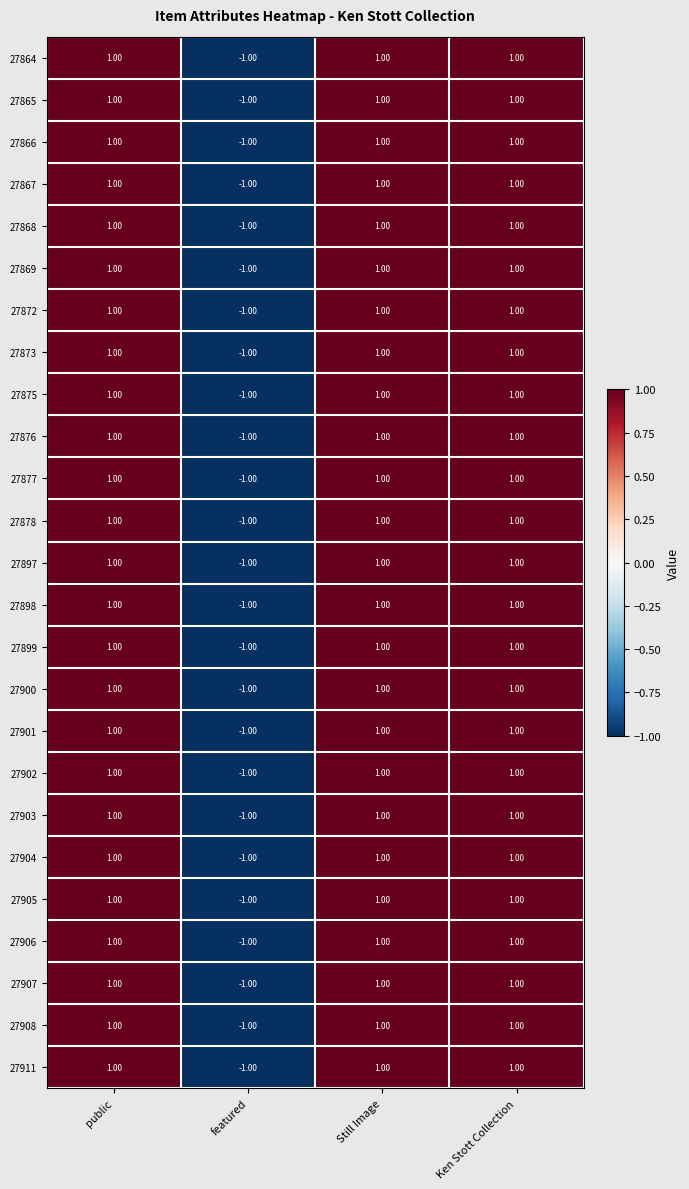

What is the total value across all series at Still Image?

25